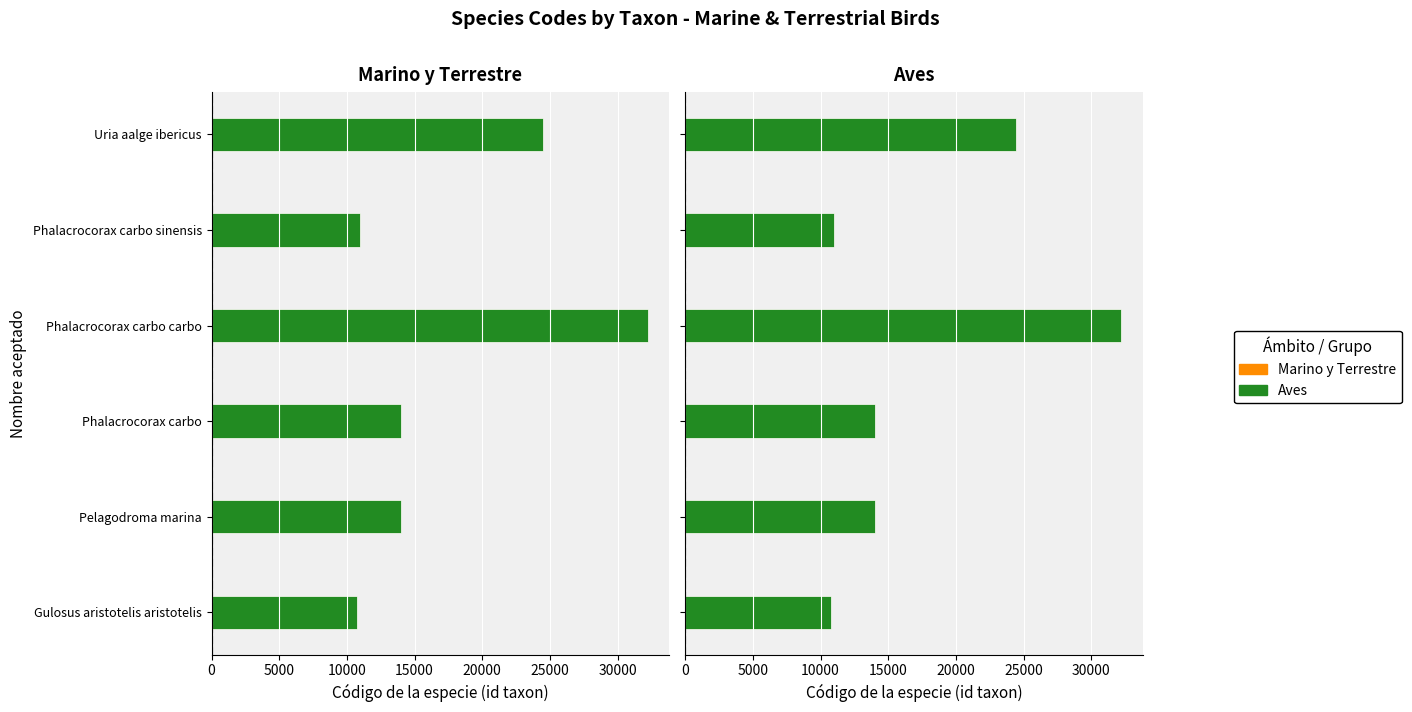

How many bars are there in total?

12